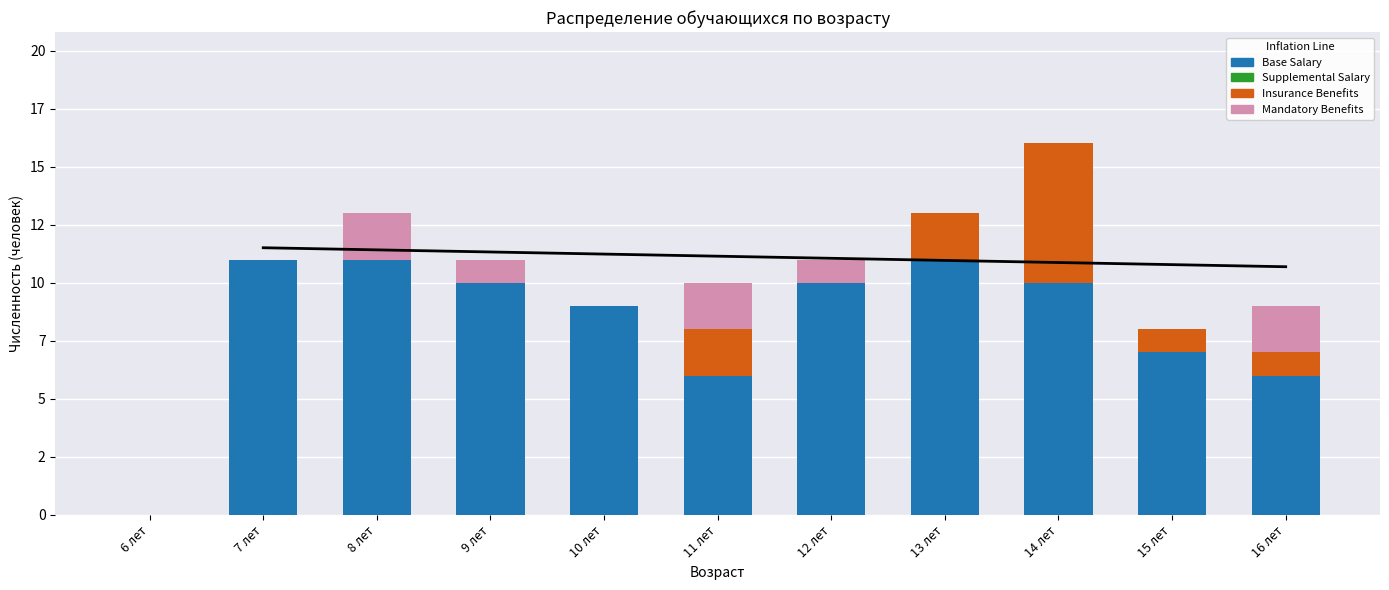

At which category does the chart reach its minimum across all series?

6 лет